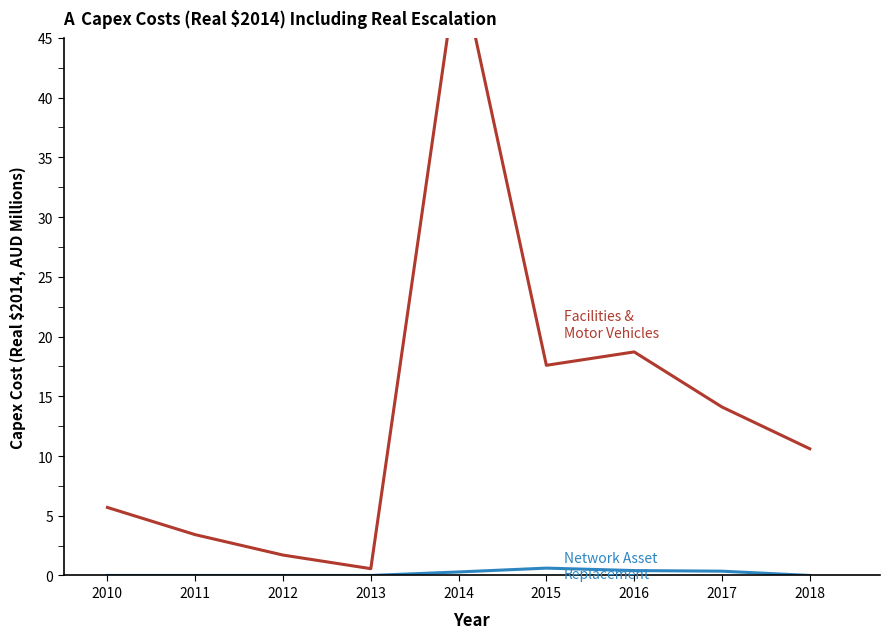

The value of Network Asset Replacement at 2012 is 0.3. True or false?

False